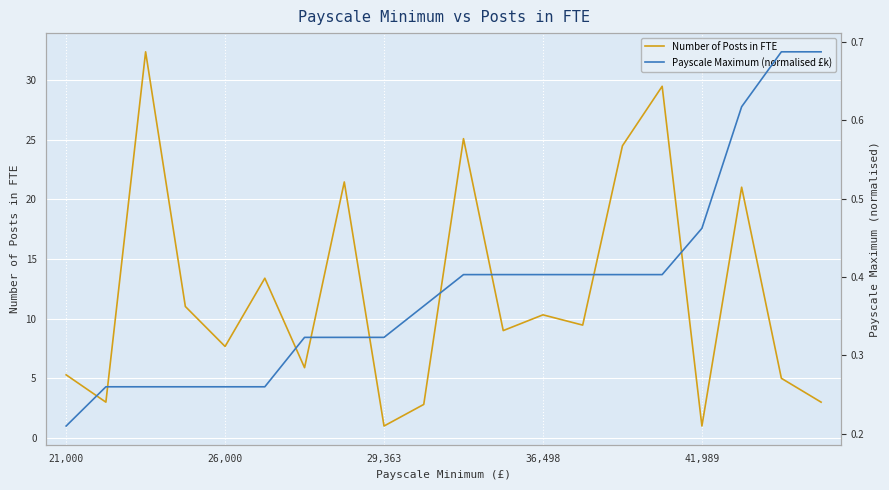

Is the value of Number of Posts in FTE at 21,000 greater than the value of Payscale Maximum (normalised £k) at 19?

Yes